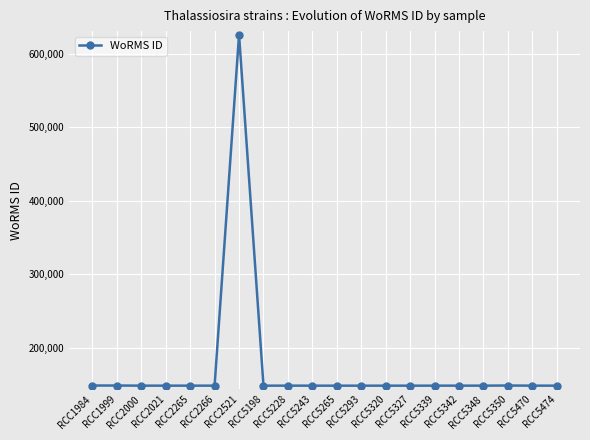

What is the minimum value shown in the chart?

148912